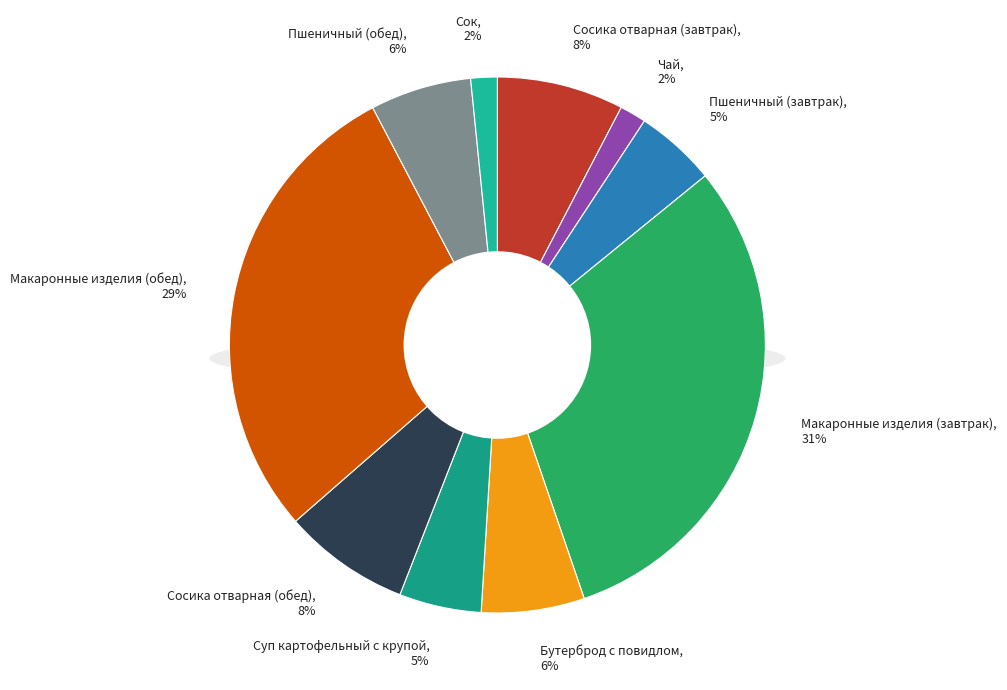

Which category has the biggest portion of the pie?

Макаронные изделия (завтрак)